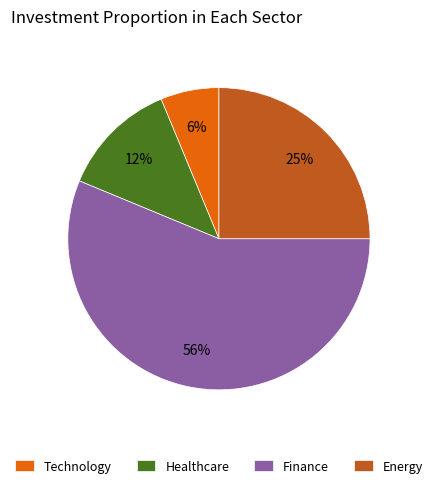

Which slice is the largest?

Finance